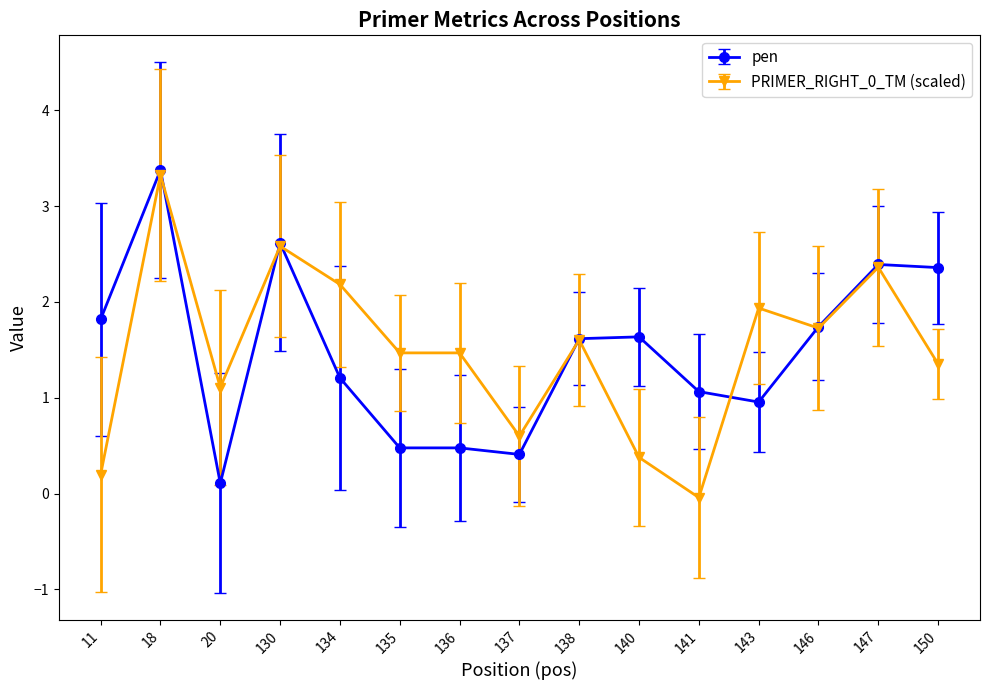

True or false: pen has more than 0 interior local peaks.

True